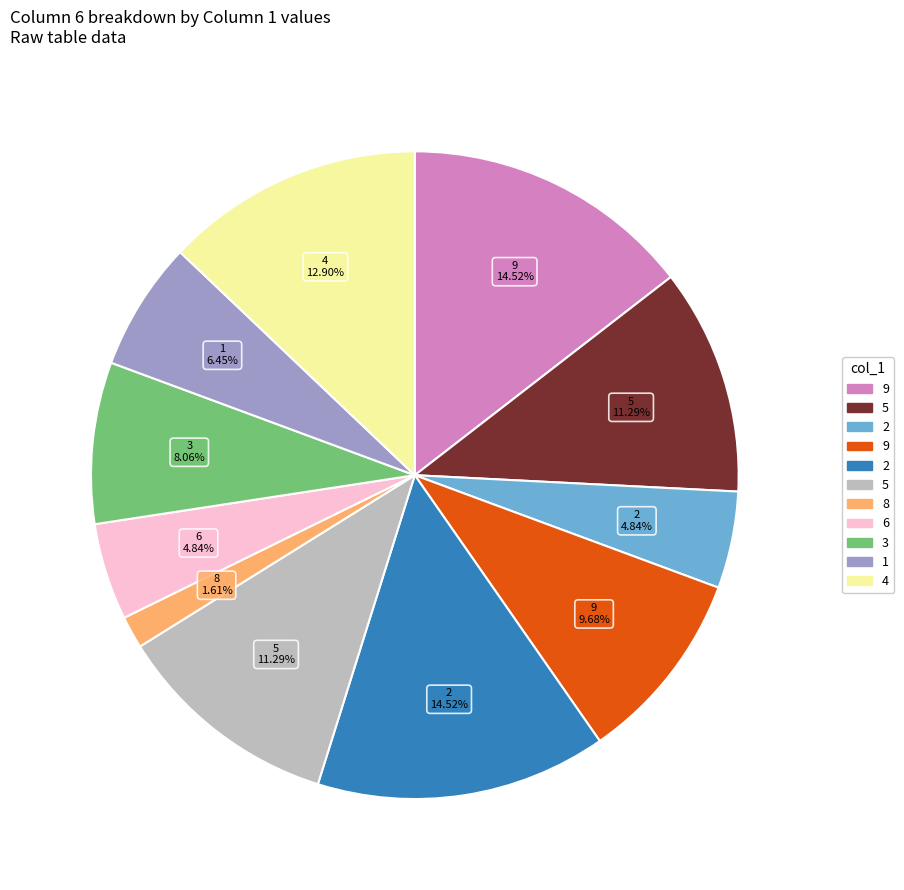

Does any single category account for the majority?

No